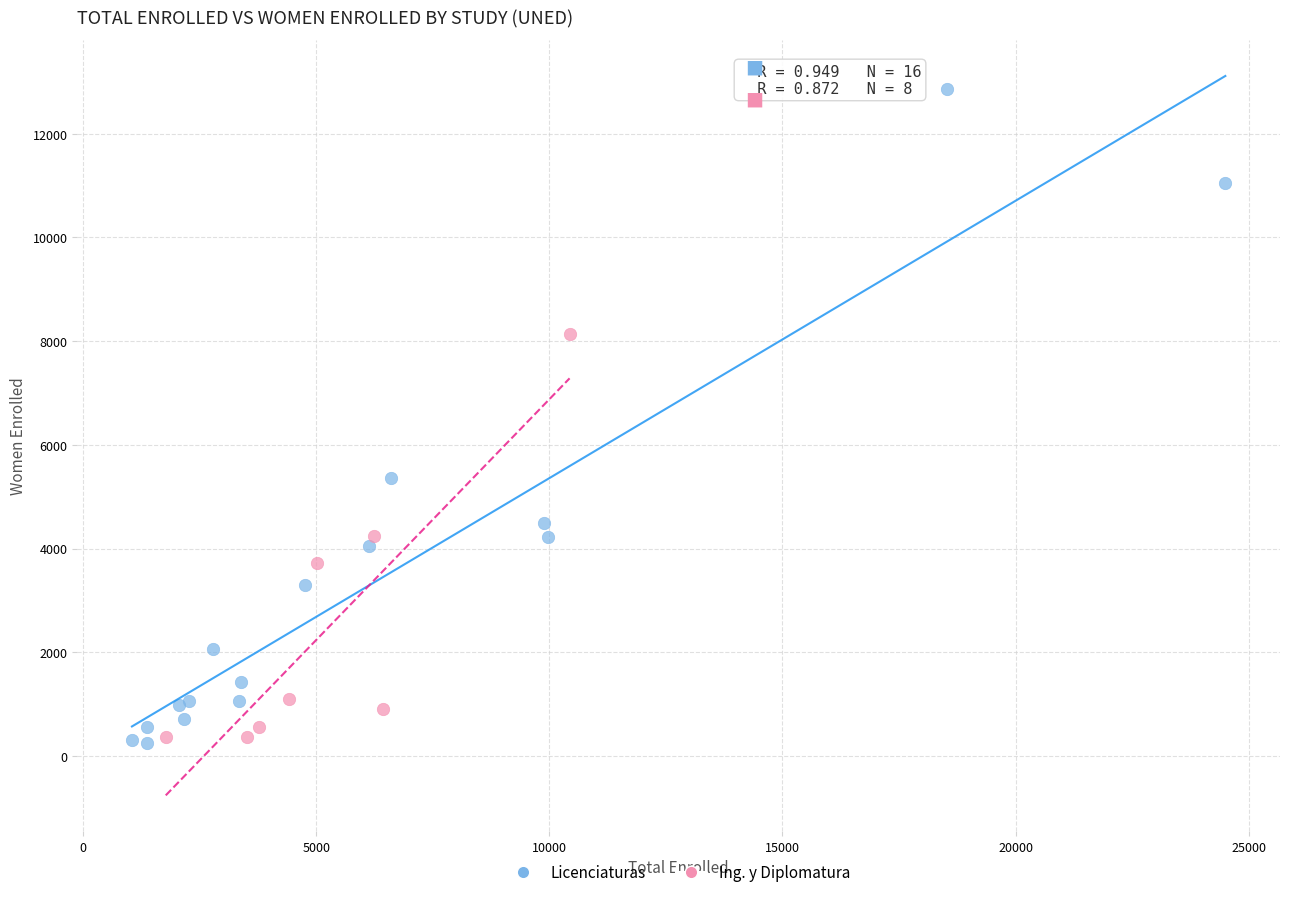

Which series has the widest spread of Y values?

Licenciaturas